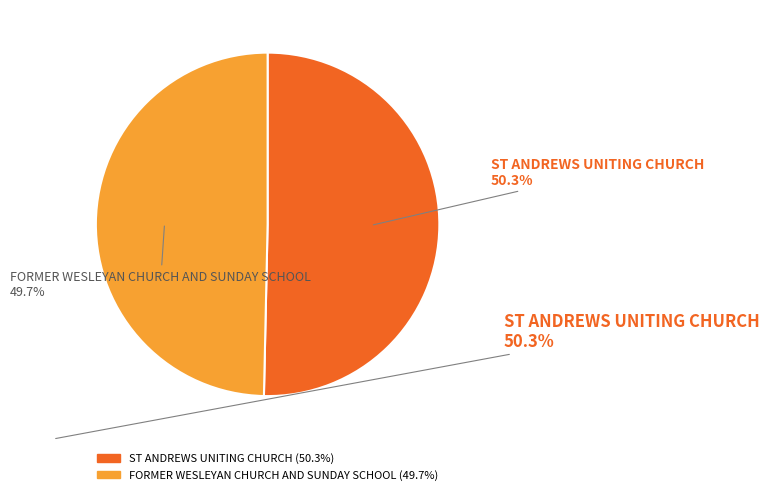

To the nearest percent, what is the combined percentage of ST ANDREWS UNITING CHURCH and FORMER WESLEYAN CHURCH AND SUNDAY SCHOOL?

100%